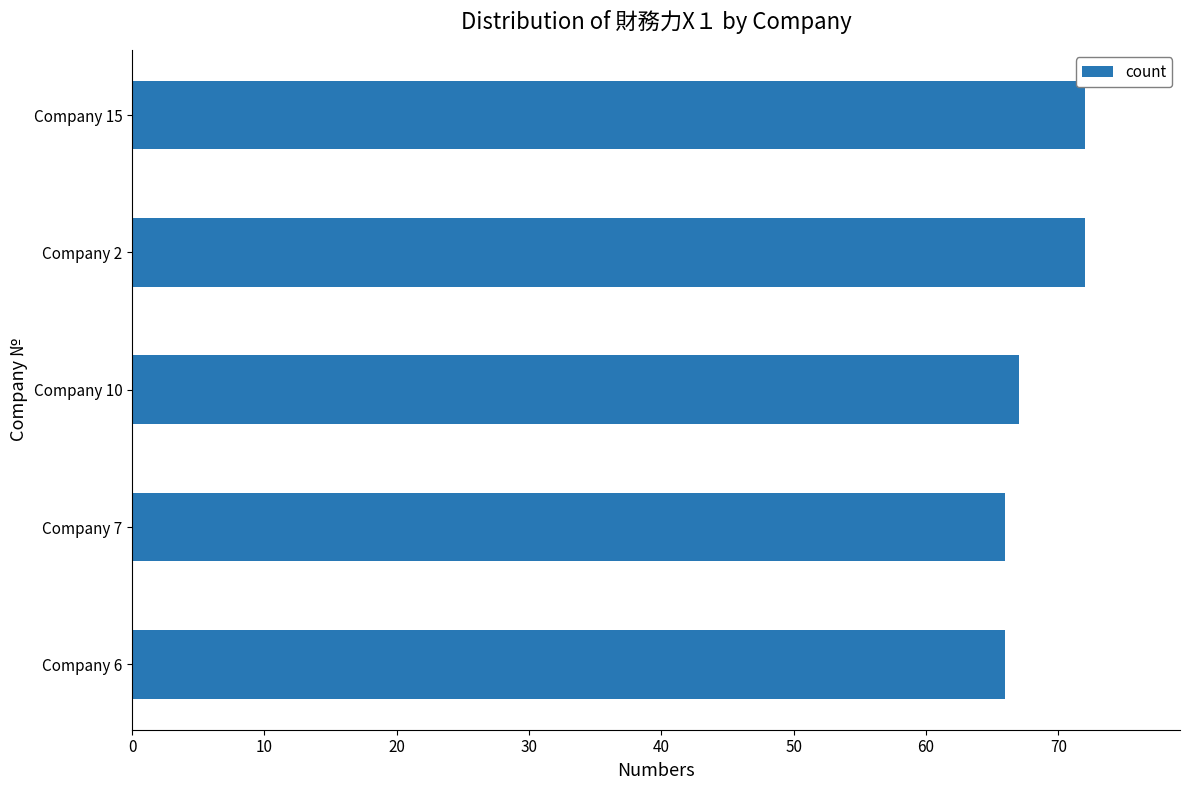

Reading top to bottom, transcribe all the data shown in this chart.

Company 15=72	Company 2=72	Company 10=67	Company 7=66	Company 6=66